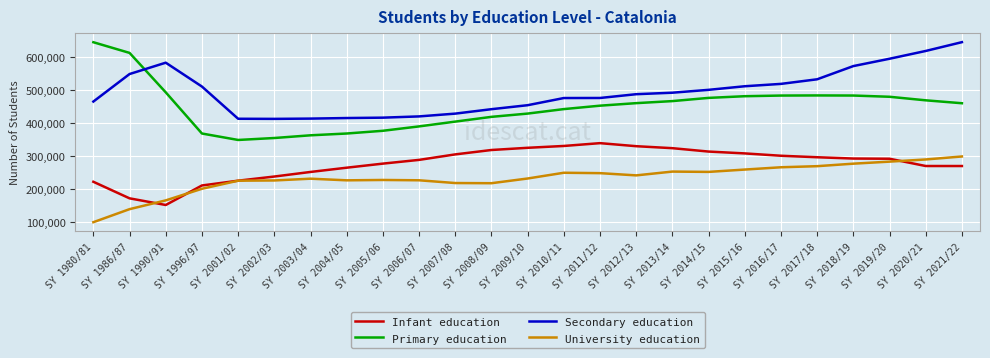

What value does the Primary education series have at SY 2021/22, to the nearest 10?

460310